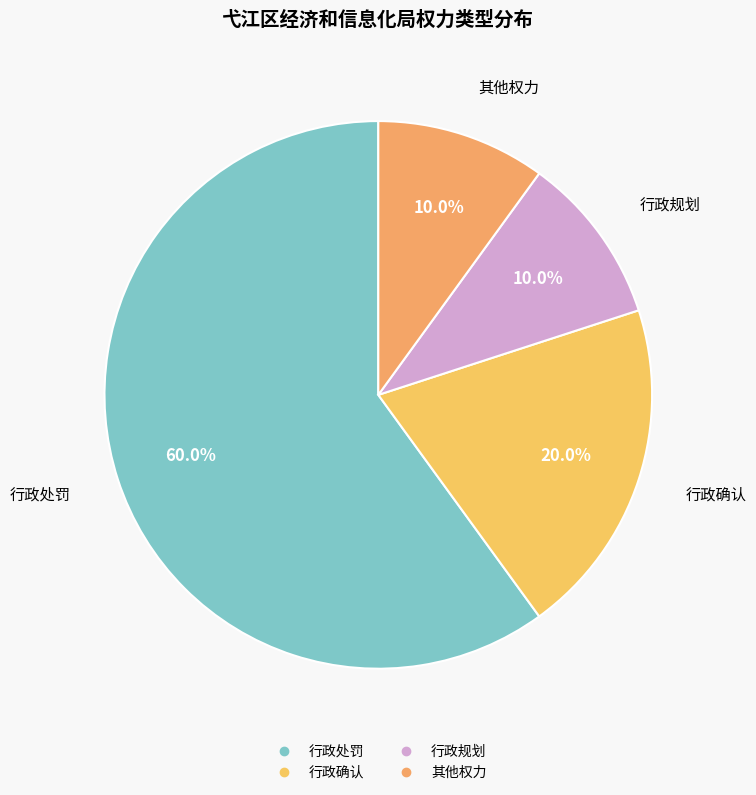

Is there any slice that represents more than half of the pie?

Yes